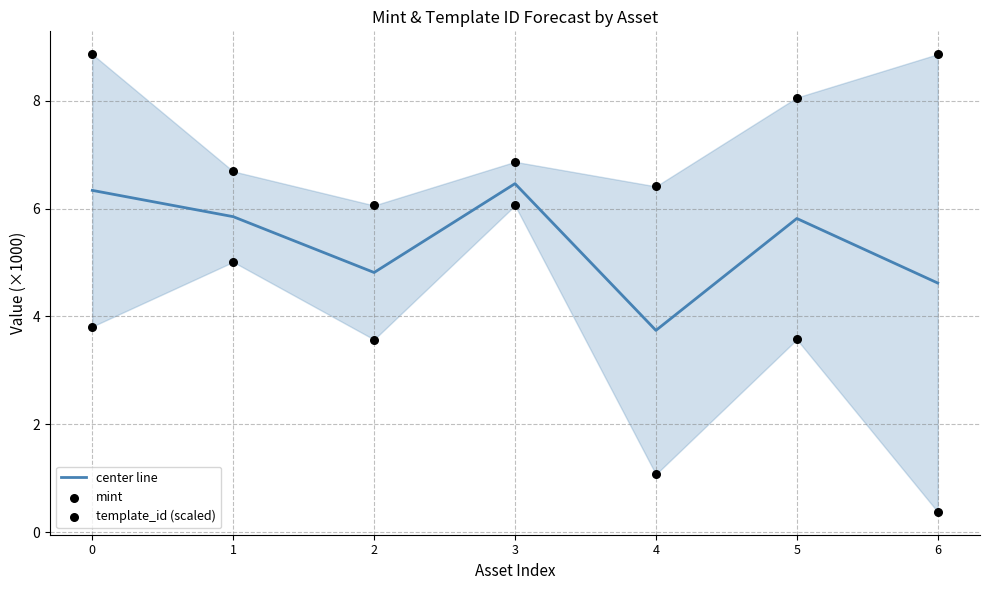

What are all the series names shown in the legend?

center line, mint, template_id (scaled)